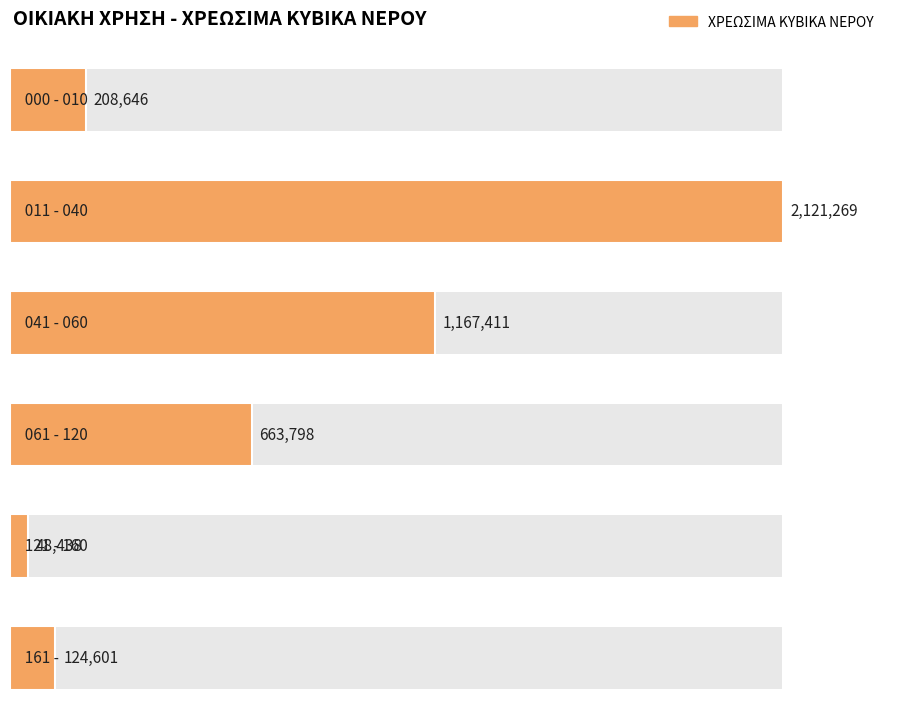

What is the minimum value shown in the chart?

48438